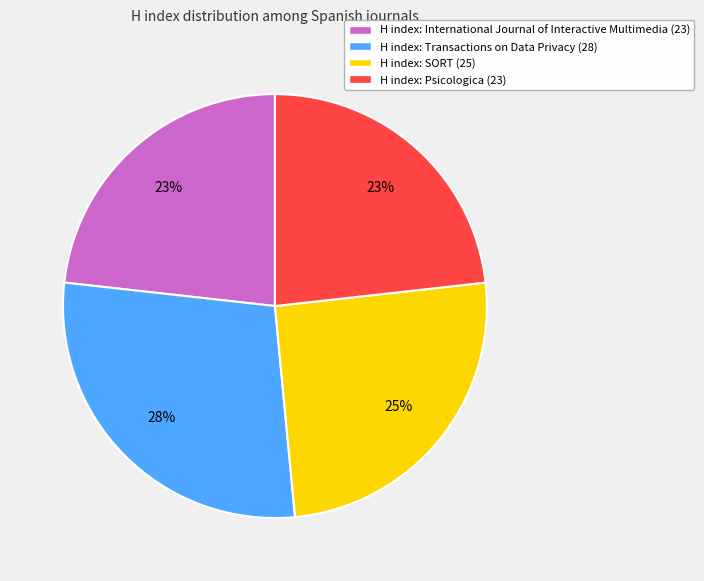

Does any single category account for the majority?

No